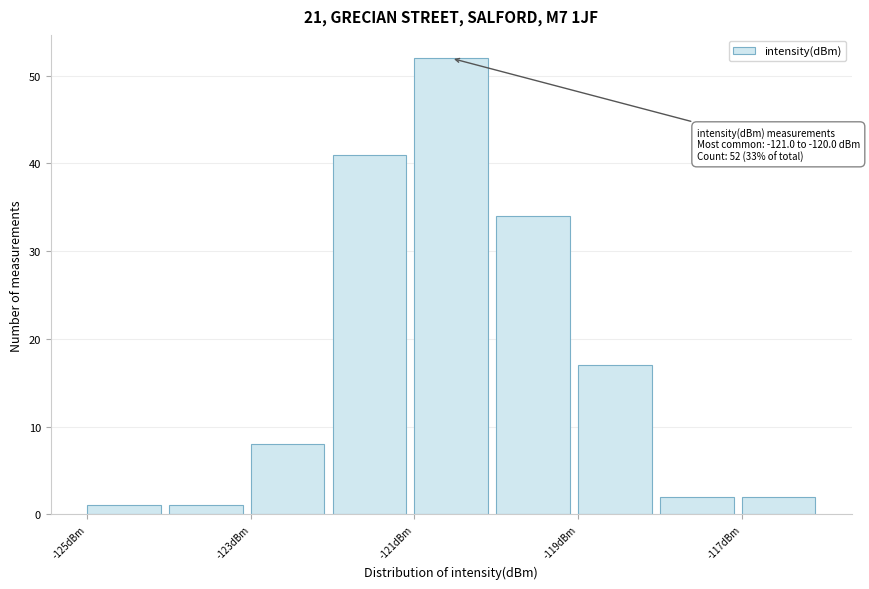

Over which range of the x-axis is the bar tallest?

-121 to -120